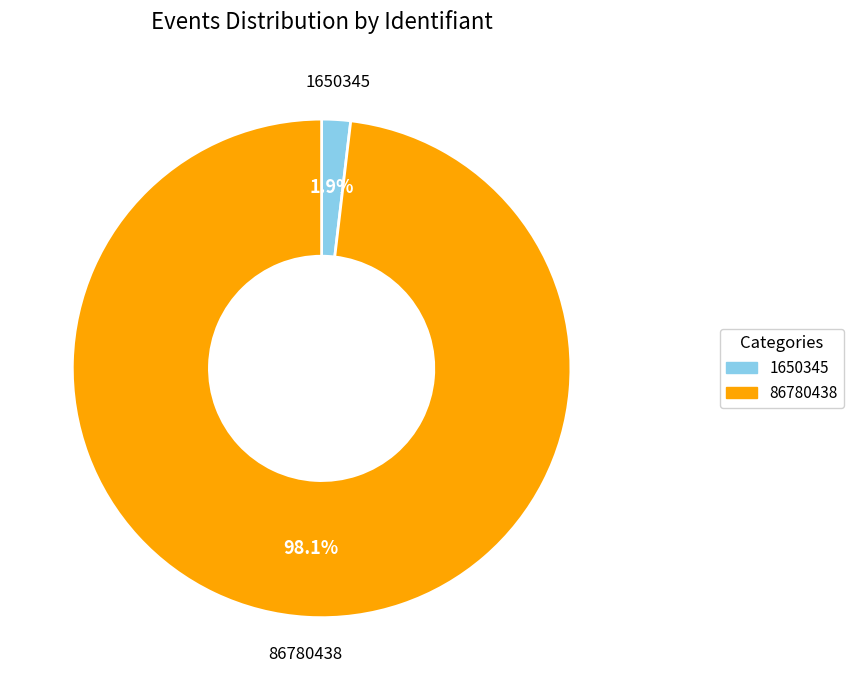

What percentage do 1650345 and 86780438 together represent?

100.0%